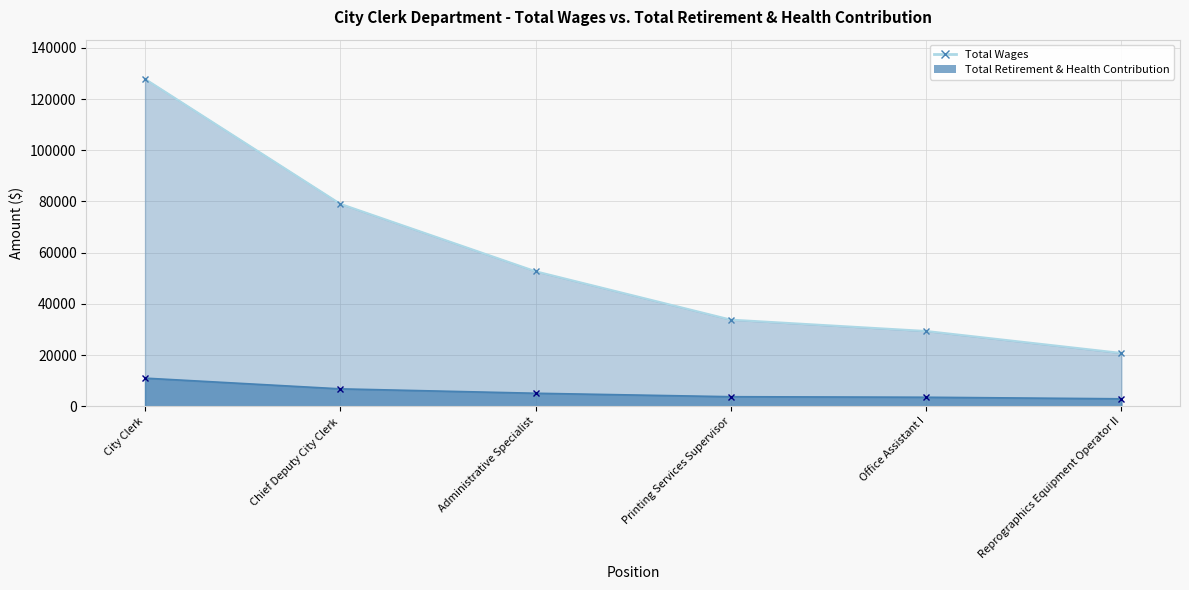

What are all the series names shown in the legend?

Total Wages (line), Total Retirement & Health Contribution (line)